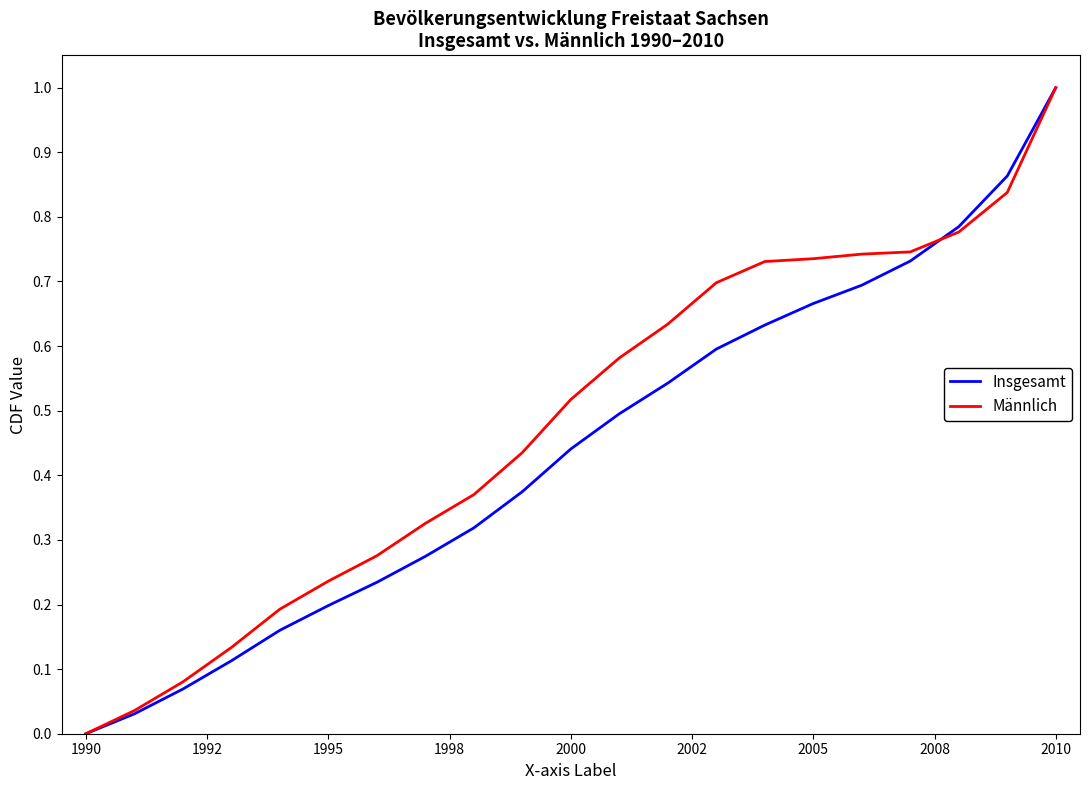

What is the maximum value for Insgesamt?

1.0